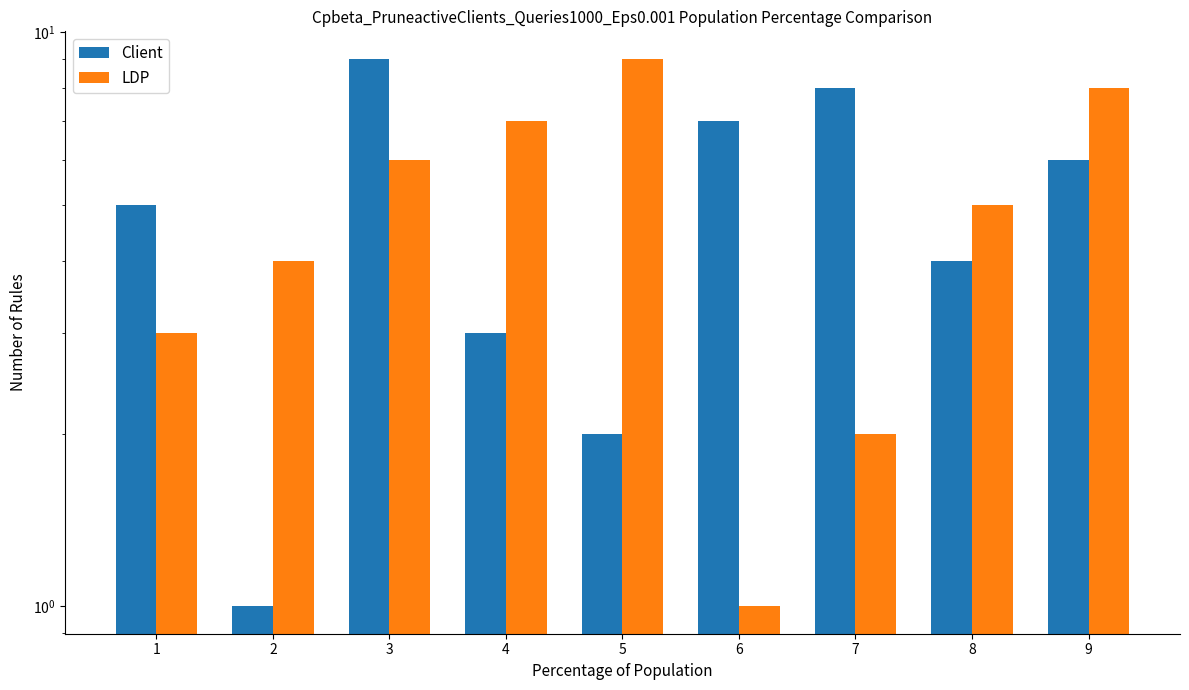

Which series has the largest total across all categories?

Client